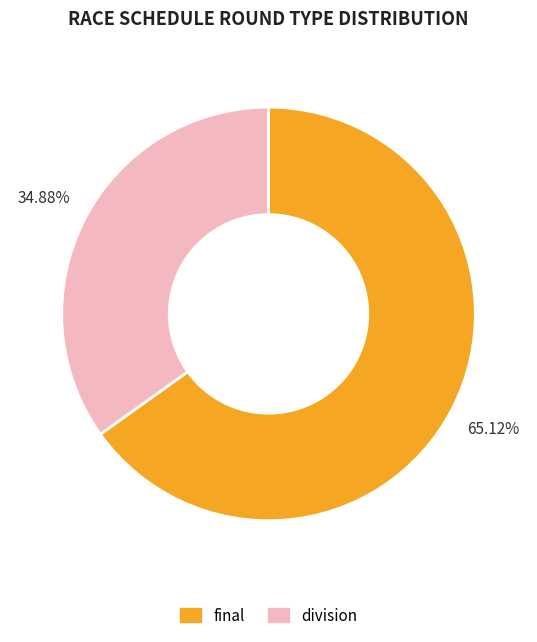

What percentage is the final slice, to the nearest percent?

65%